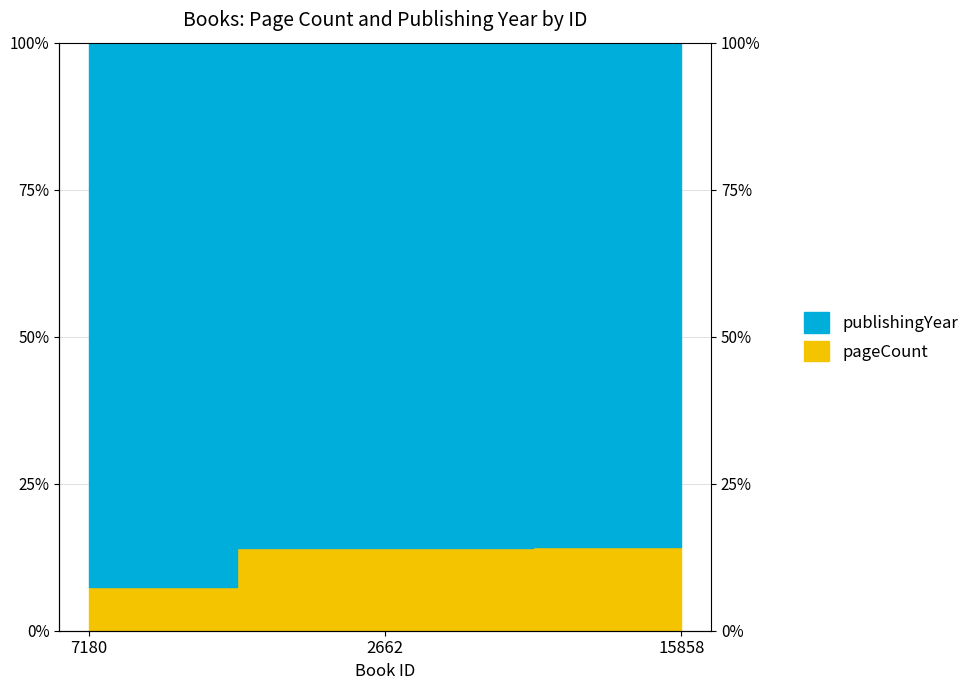

How many data points does each series have?

3